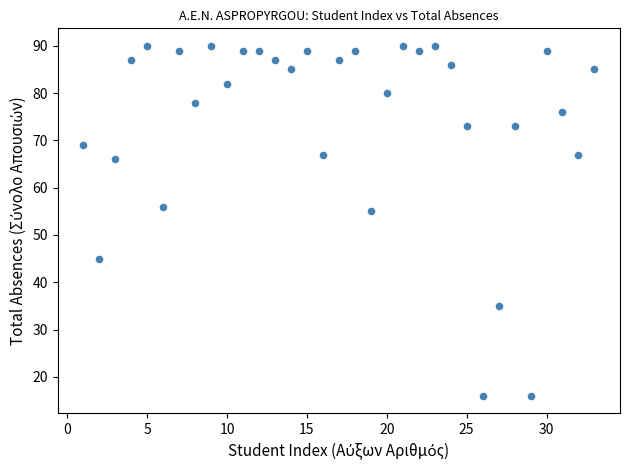

What is the range of X values (max minus min)?

32